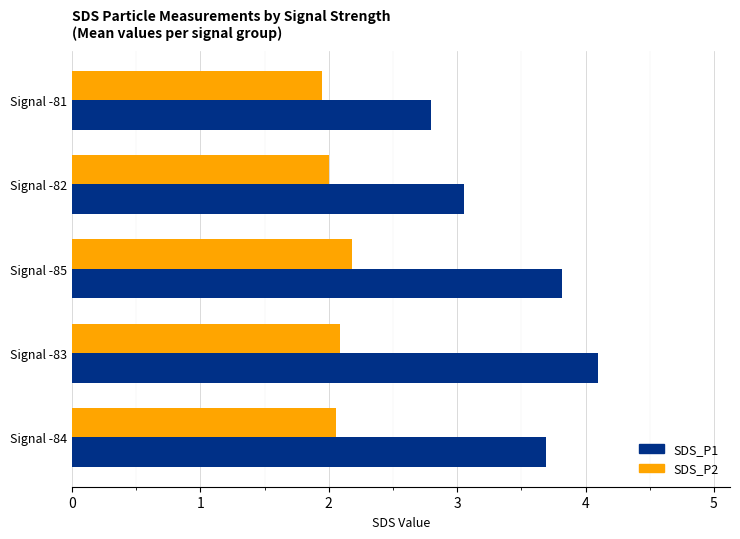

Count the number of categories in the chart.

5